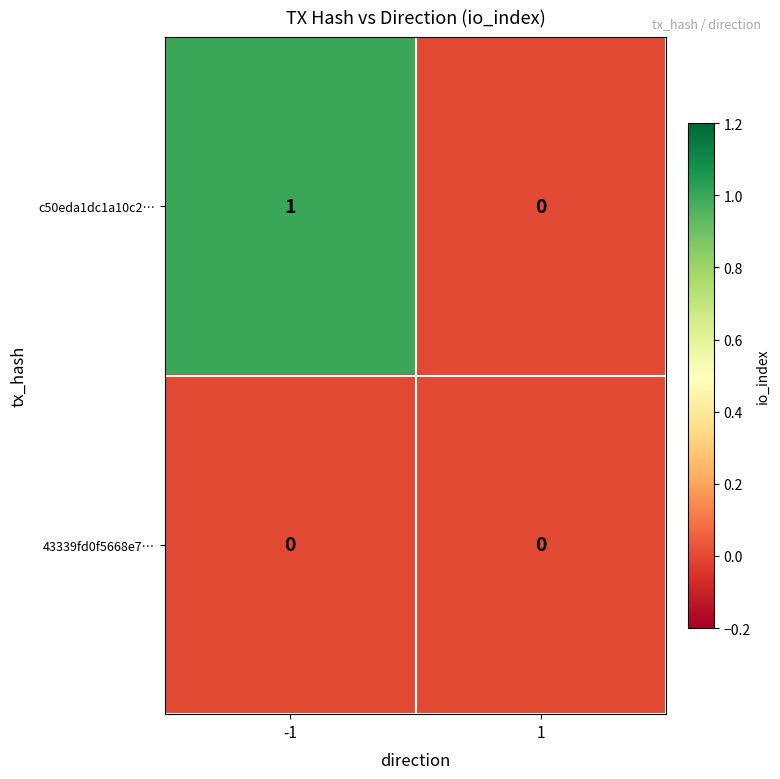

At which category is the sum across all series the highest?

-1